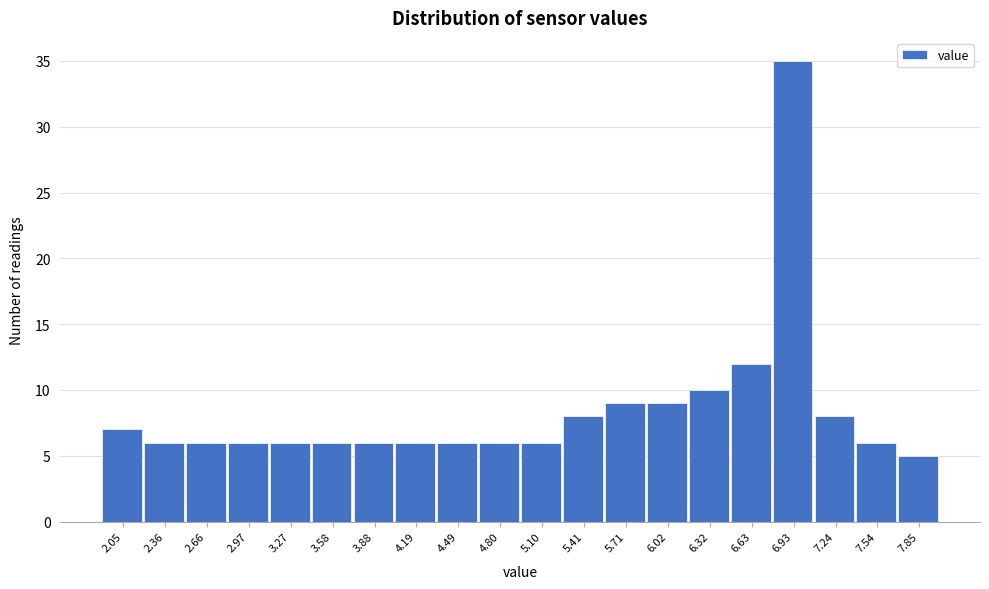

Which range on the x-axis has the tallest bar?

6.780 to 7.085